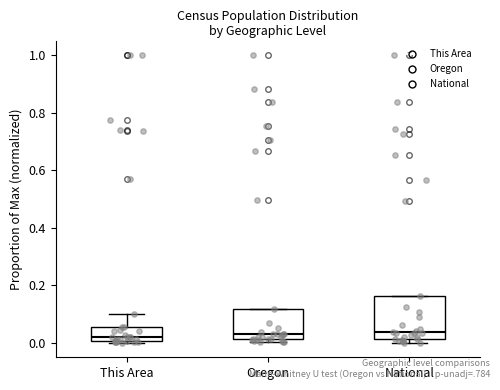

Reading left to right, transcribe this box plot: for each box, give where its median line is, the range the box spans, and where its two whiskers end, as read against the y-axis. The values are not printed on the chart, so give them approximately, as read against the axis.

This Area: median 0.02, box 0.00 to 0.06, whiskers 0.00 to 0.10
Oregon: median 0.04, box 0.02 to 0.12, whiskers 0.00 to 0.12
National: median 0.04, box 0.02 to 0.16, whiskers 0.00 to 0.16